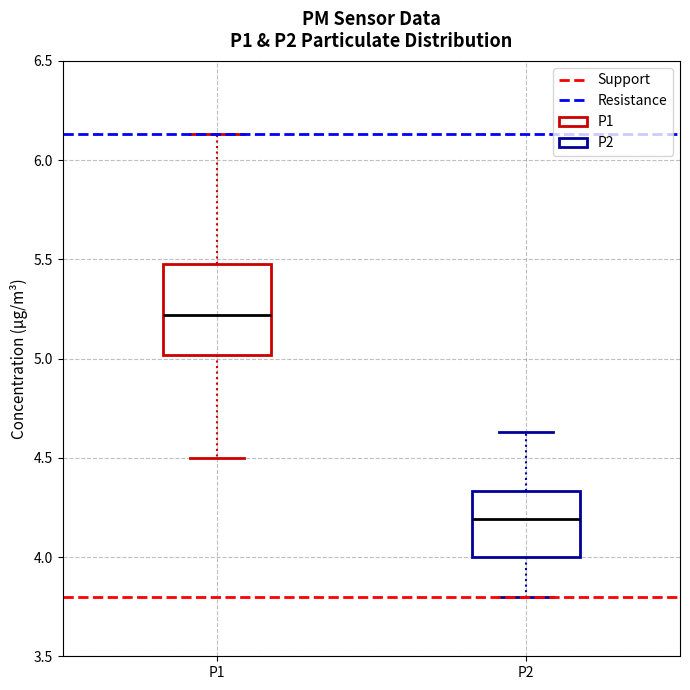

Which box's median line is the highest?

P1